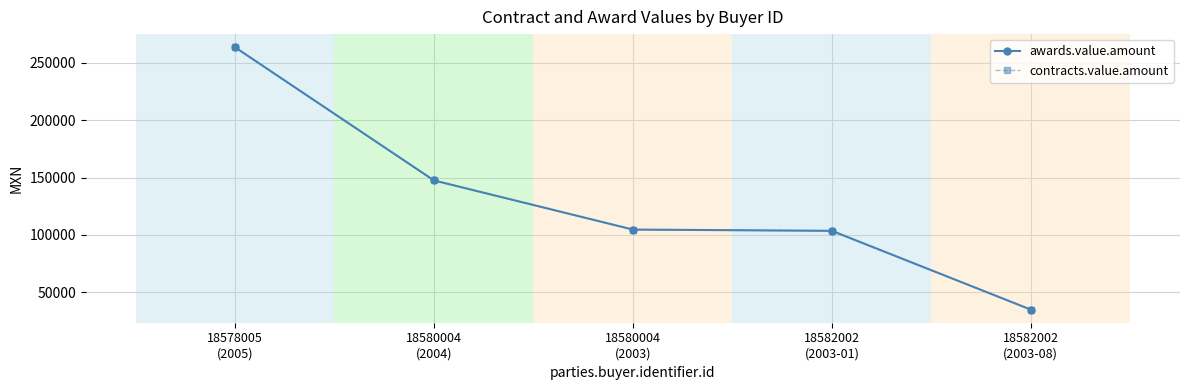

Rank the series at 18578005
(2005) from highest to lowest value.

awards.value.amount, contracts.value.amount